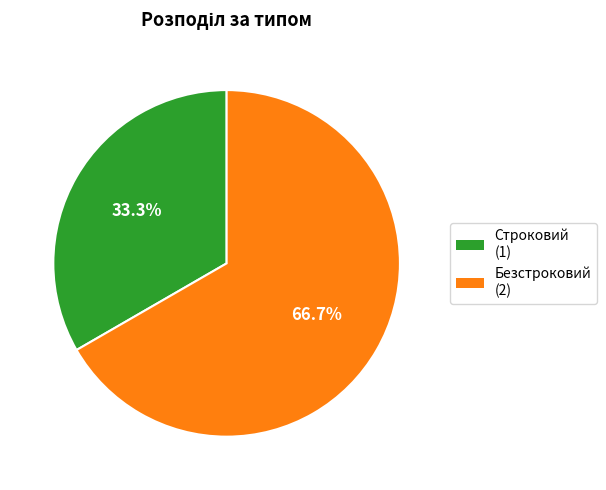

To the nearest percent, what is the average slice percentage?

50%